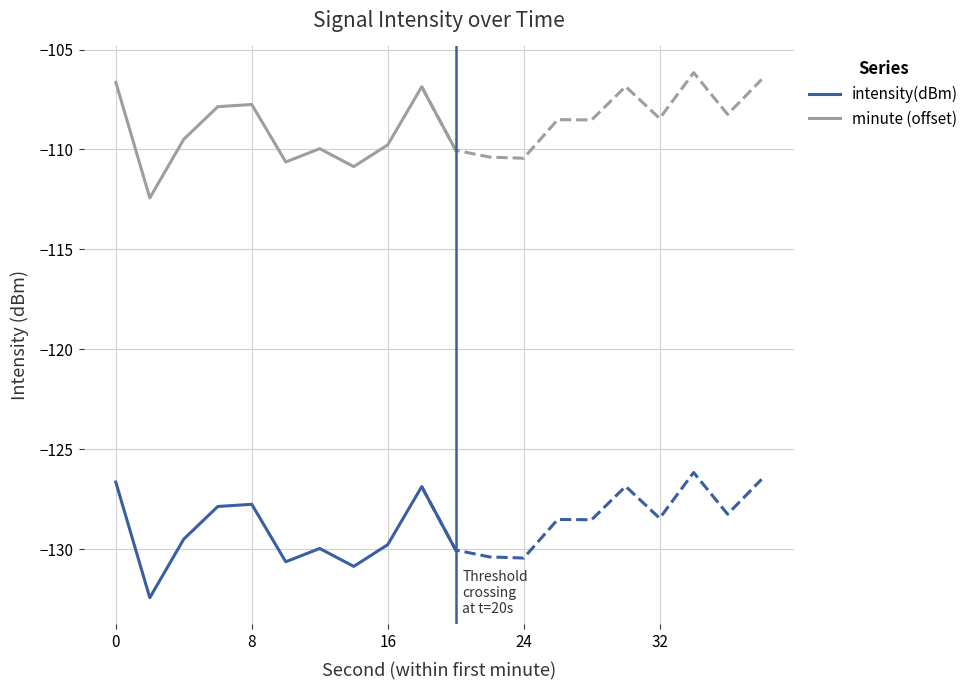

Is this an area chart (filled region under the line)?

No